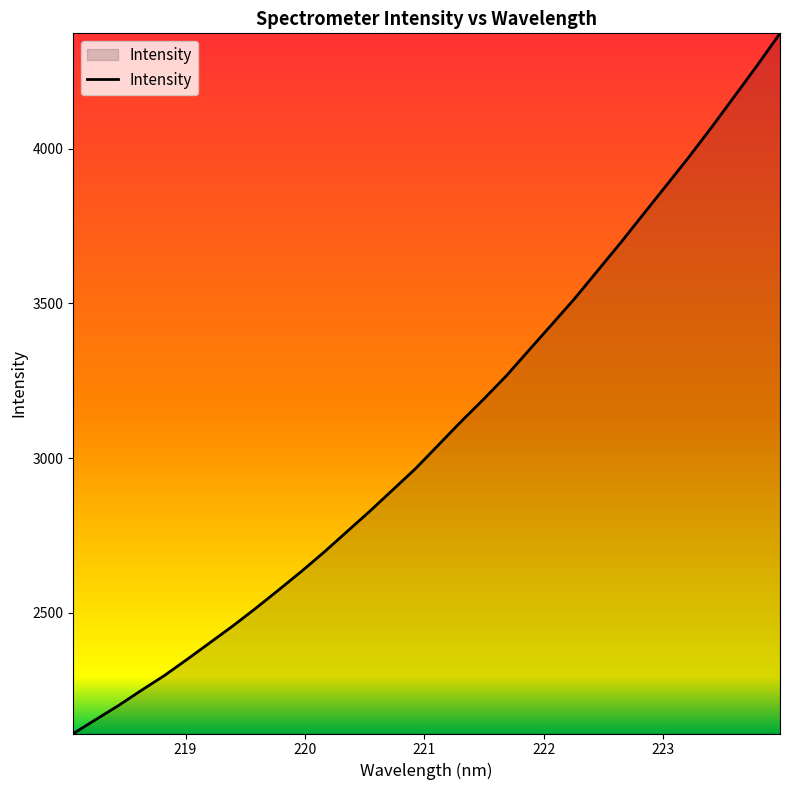

What is the maximum value shown in the chart?

4373.4